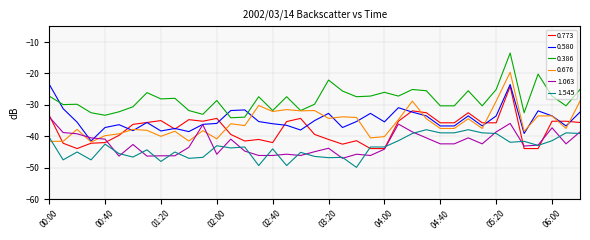

Which series has the largest range (max minus min)?

0.676